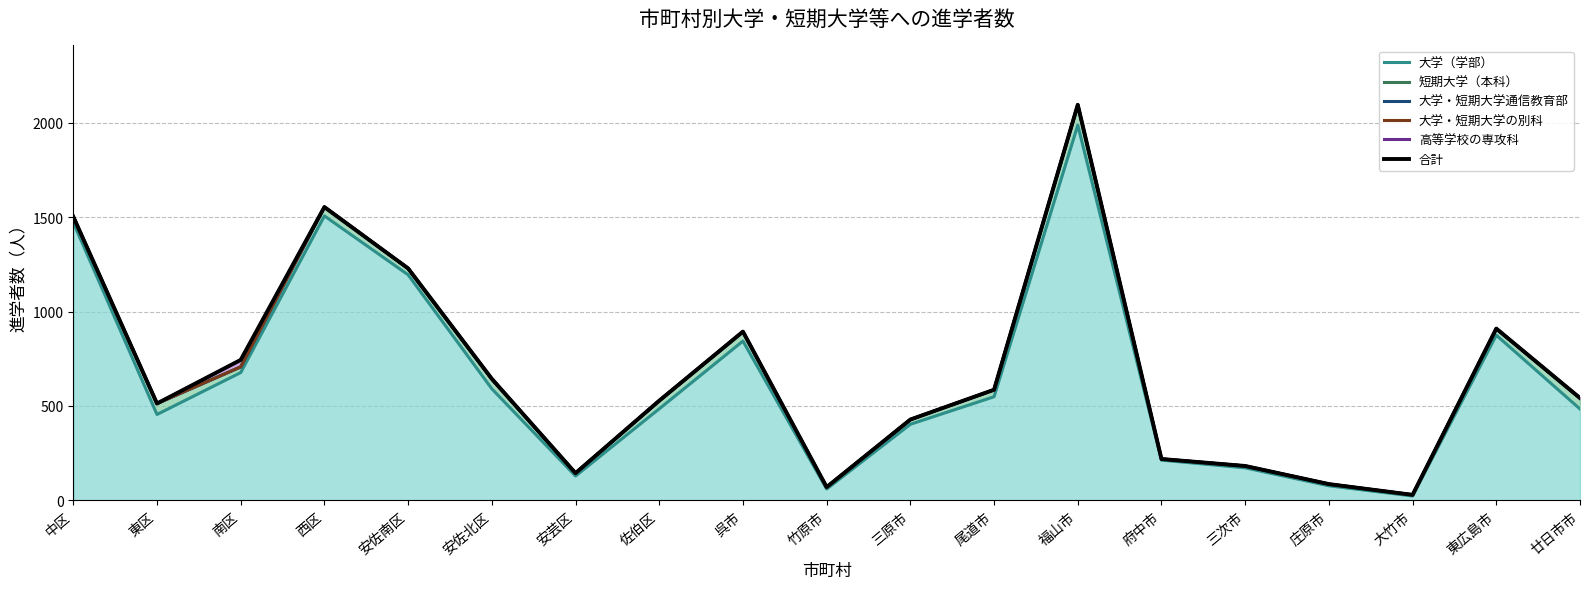

What is the difference between the highest and lowest values at 三原市?

25